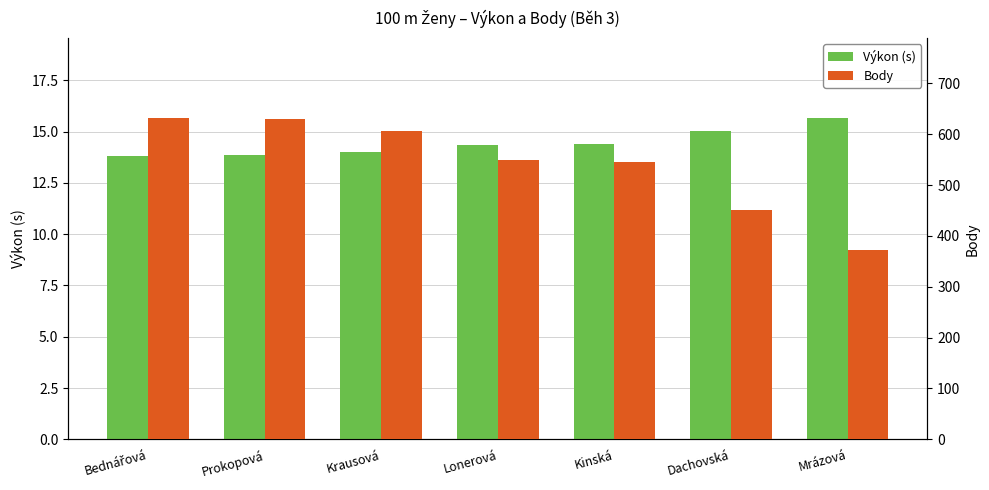

How many values in the Body series exceed 550?

3